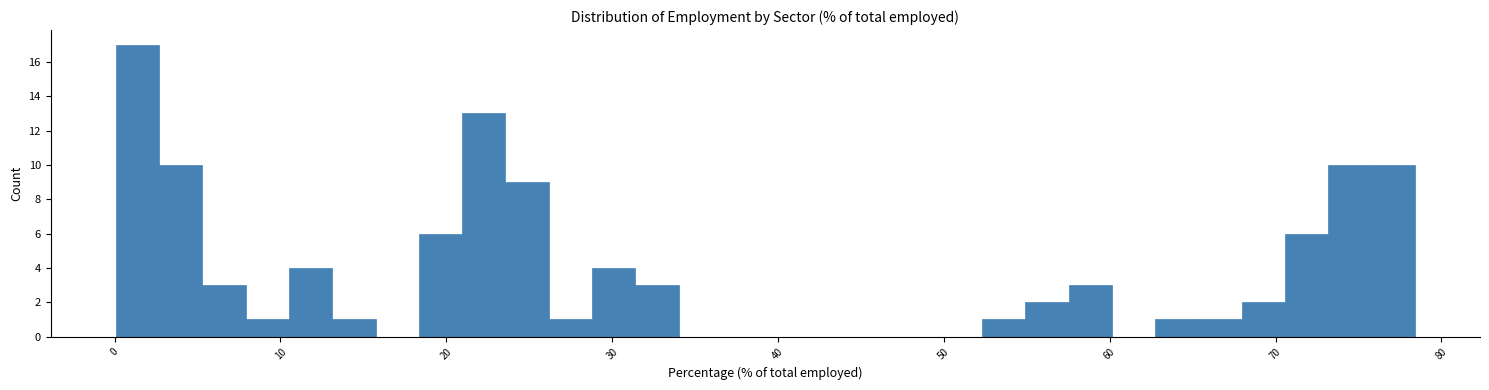

Around what value on the x-axis is the tallest bar? Give the approximate position of its centre, as read against the axis.

1